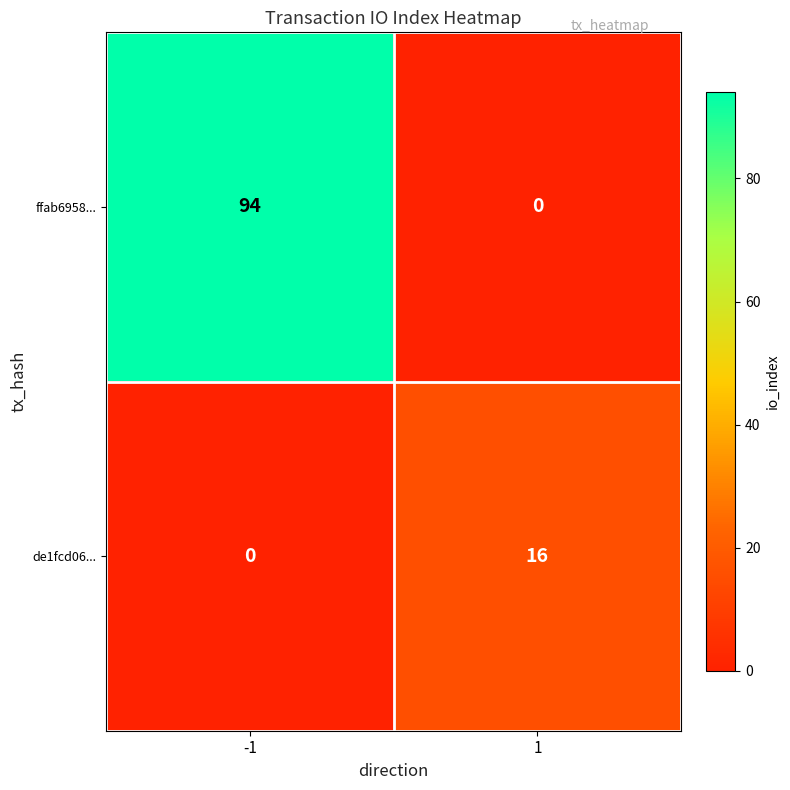

Reading left to right, transcribe all the data shown in this chart.

ffab6958...: -1=94	1=0
de1fcd06...: -1=0	1=16